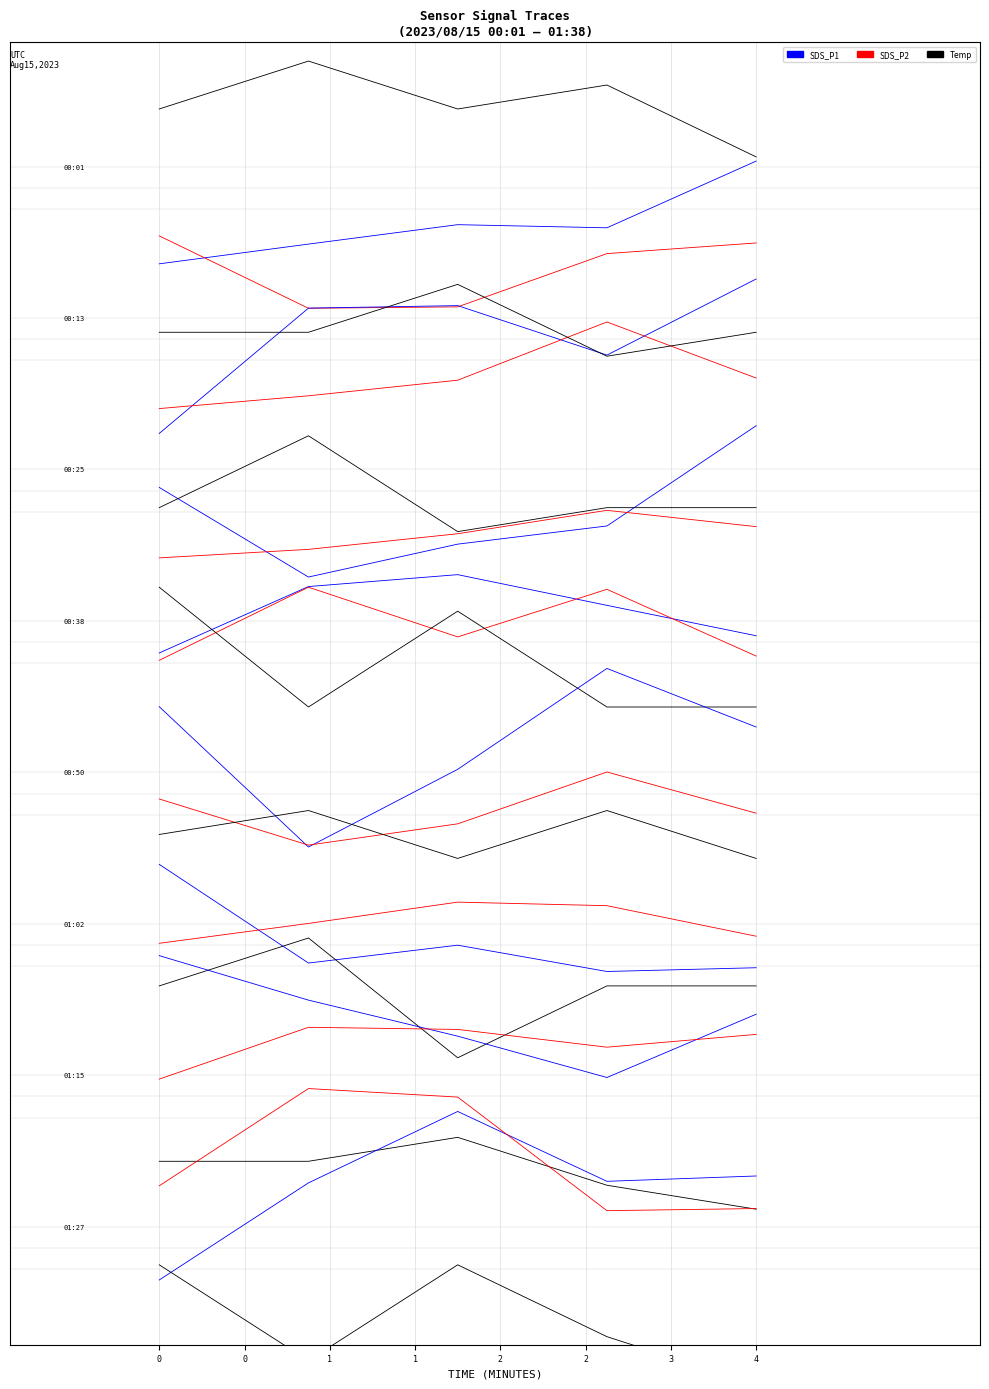

Which series has the largest total across all categories?

Temp